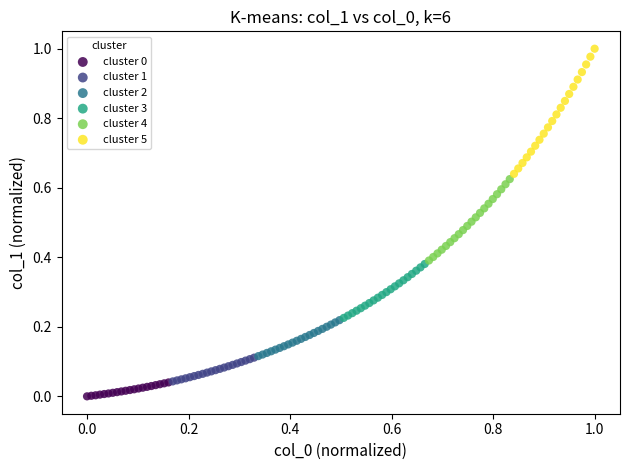

Which series has the largest Y range (max minus min)?

cluster 5